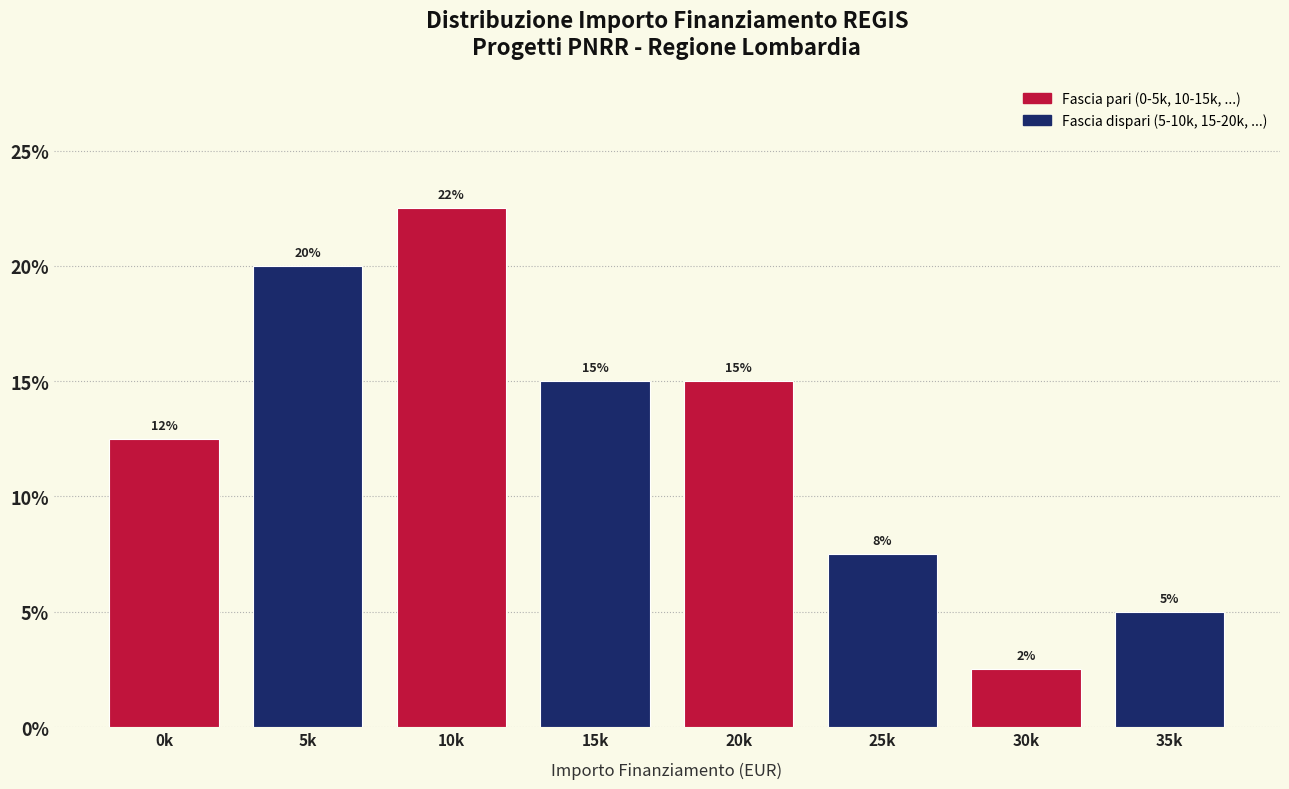

True or false: the data shows 21.5 at 20k.

False